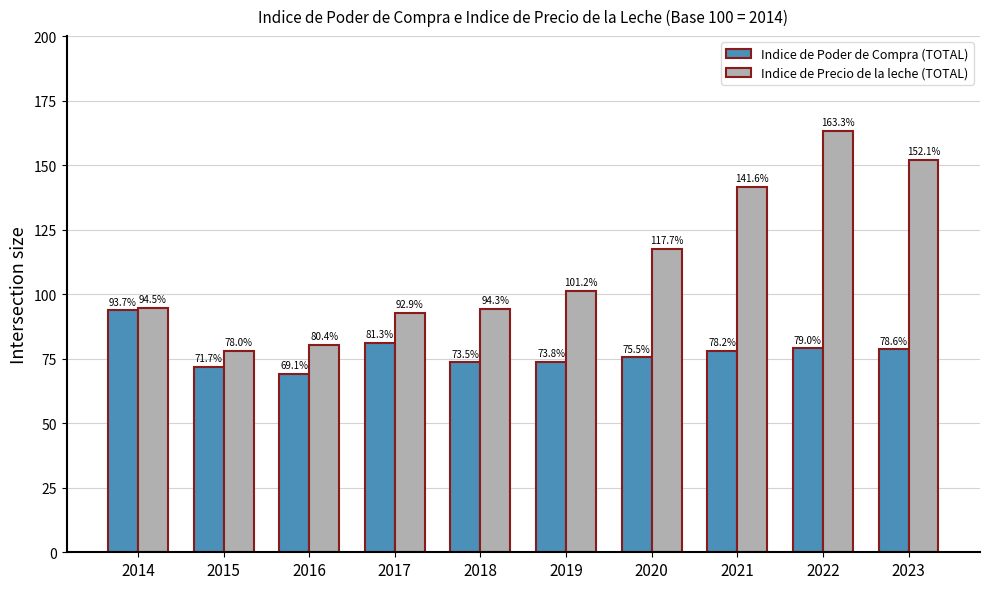

At which label is Indice de Poder de Compra (TOTAL) closest to 81?

2017